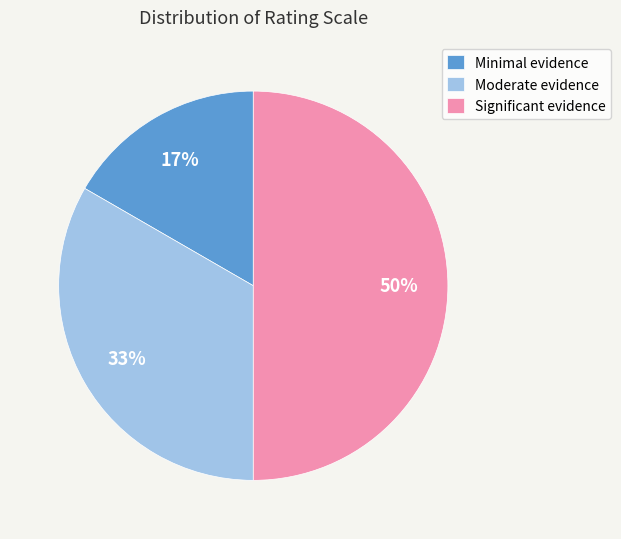

How many slices are in this pie chart?

3